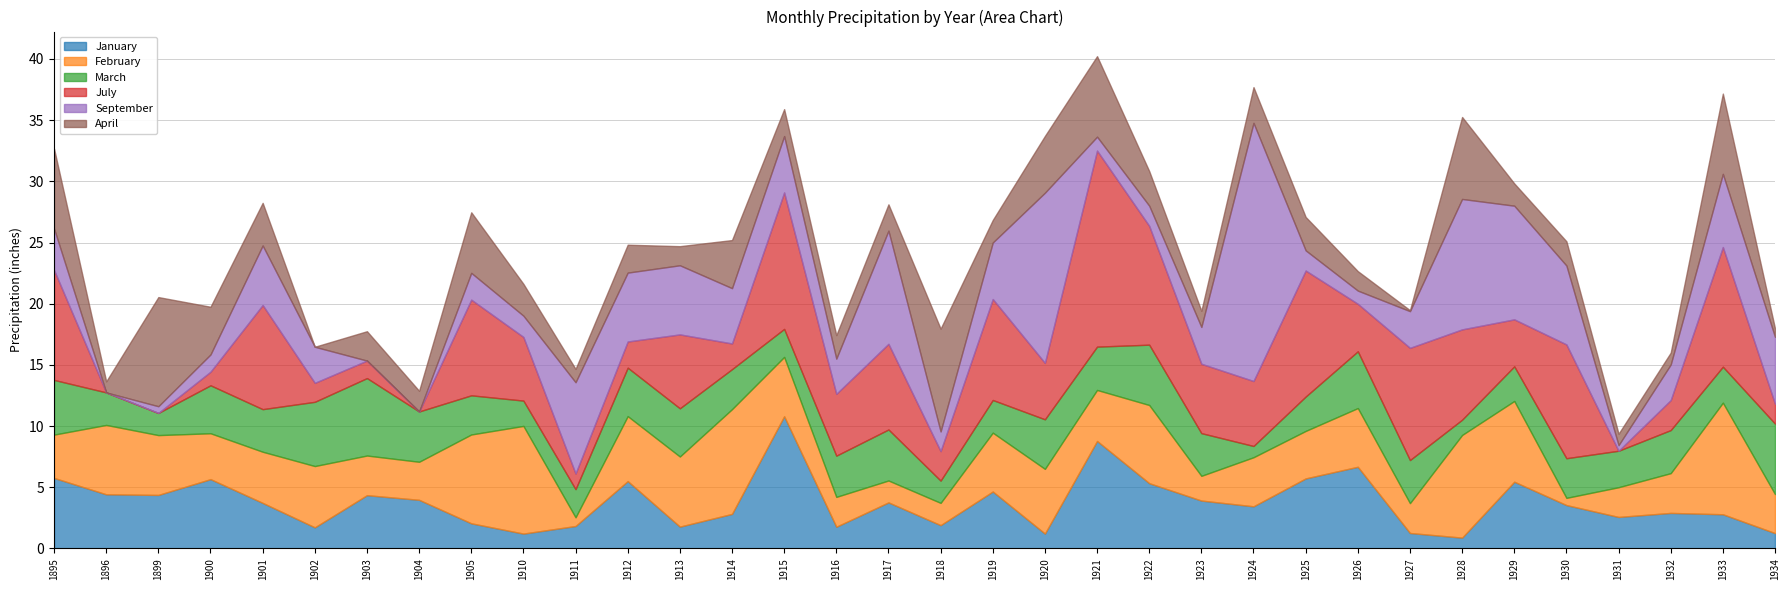

At which label is March closest to 3?

1931